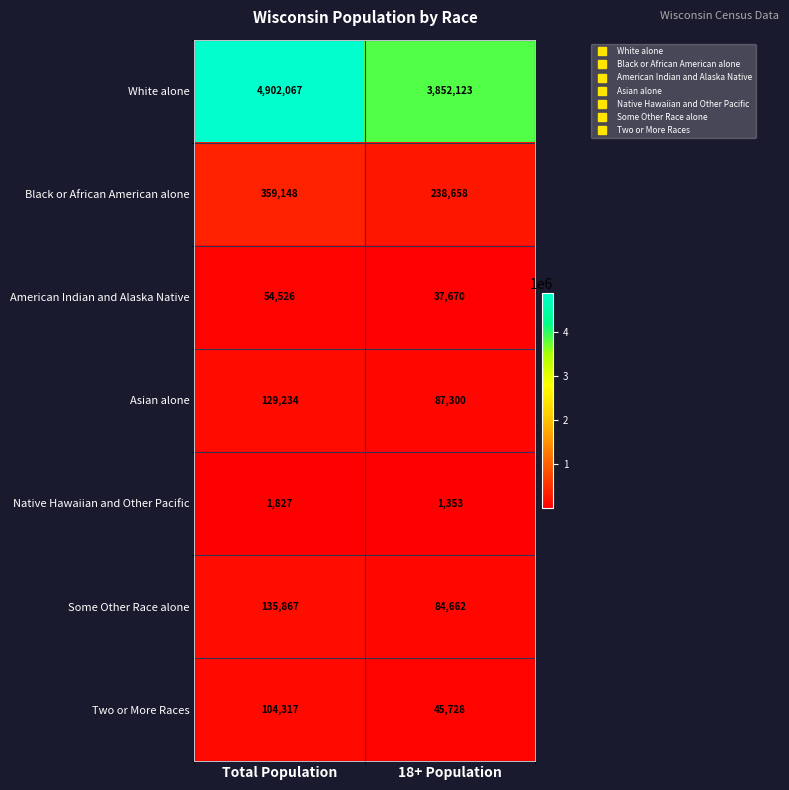

Reading left to right, transcribe all the data shown in this chart.

White alone: 4902067	3852123
Black or African American alone: 359148	238658
American Indian and Alaska Native: 54526	37670
Asian alone: 129234	87300
Native Hawaiian and Other Pacific: 1827	1353
Some Other Race alone: 135867	84662
Two or More Races: 104317	45728